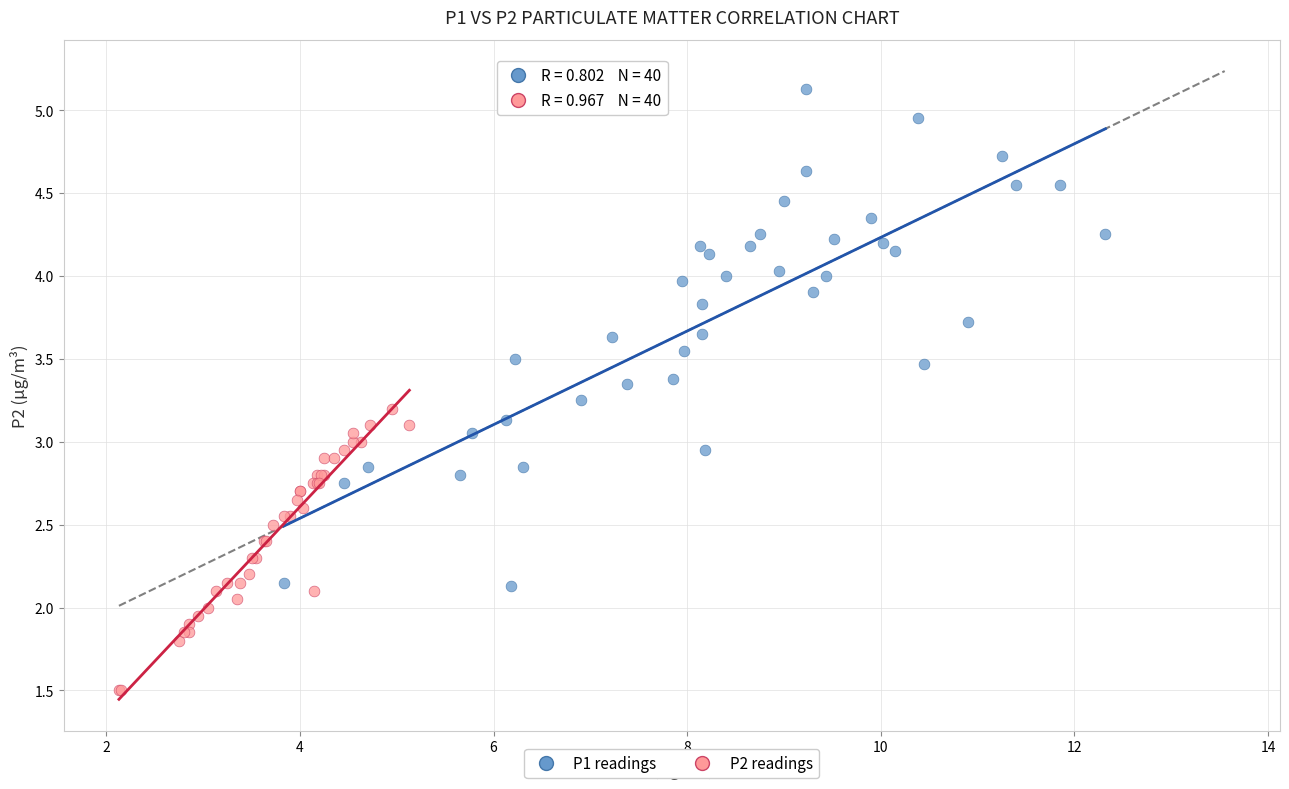

Which series reaches the maximum Y coordinate?

P1 readings